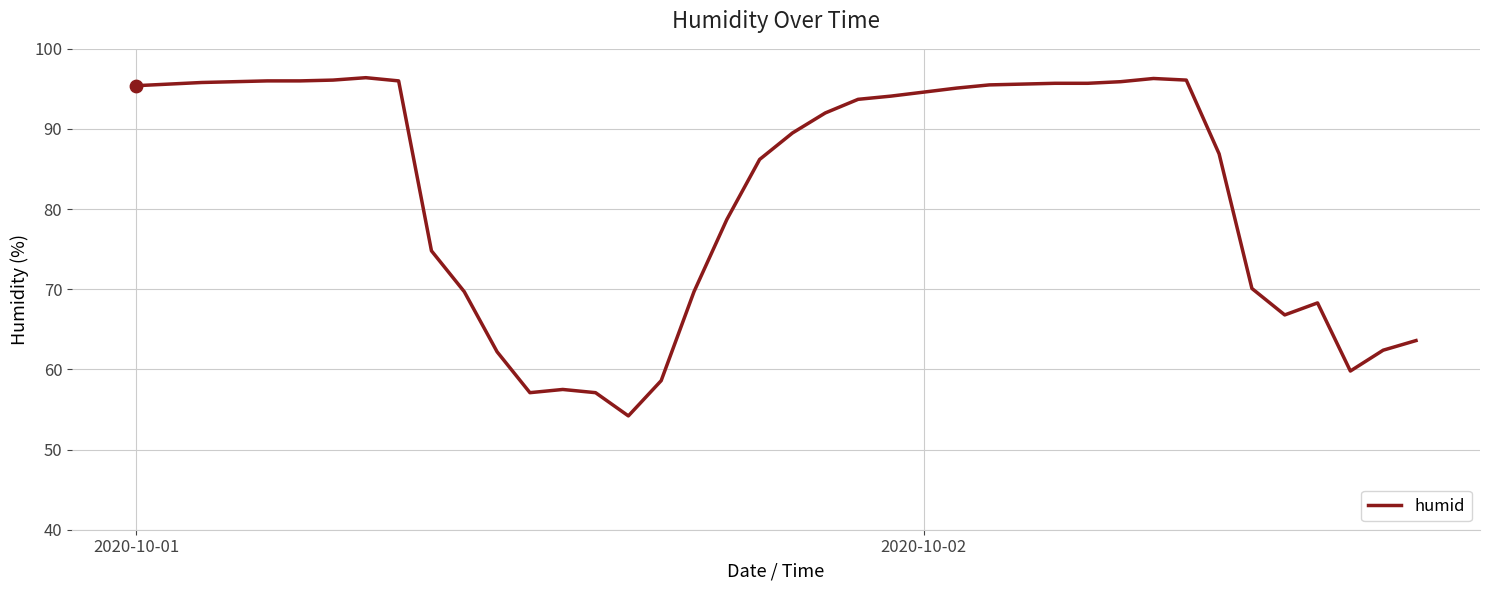

What is the difference between the maximum and minimum values?

42.2